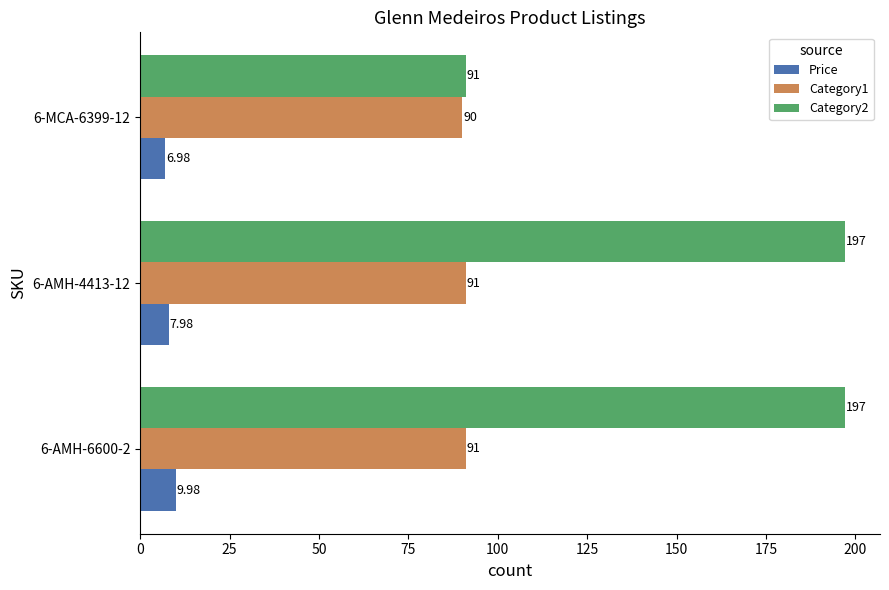

What is the difference between the second highest and minimum values in the Price series?

1.0